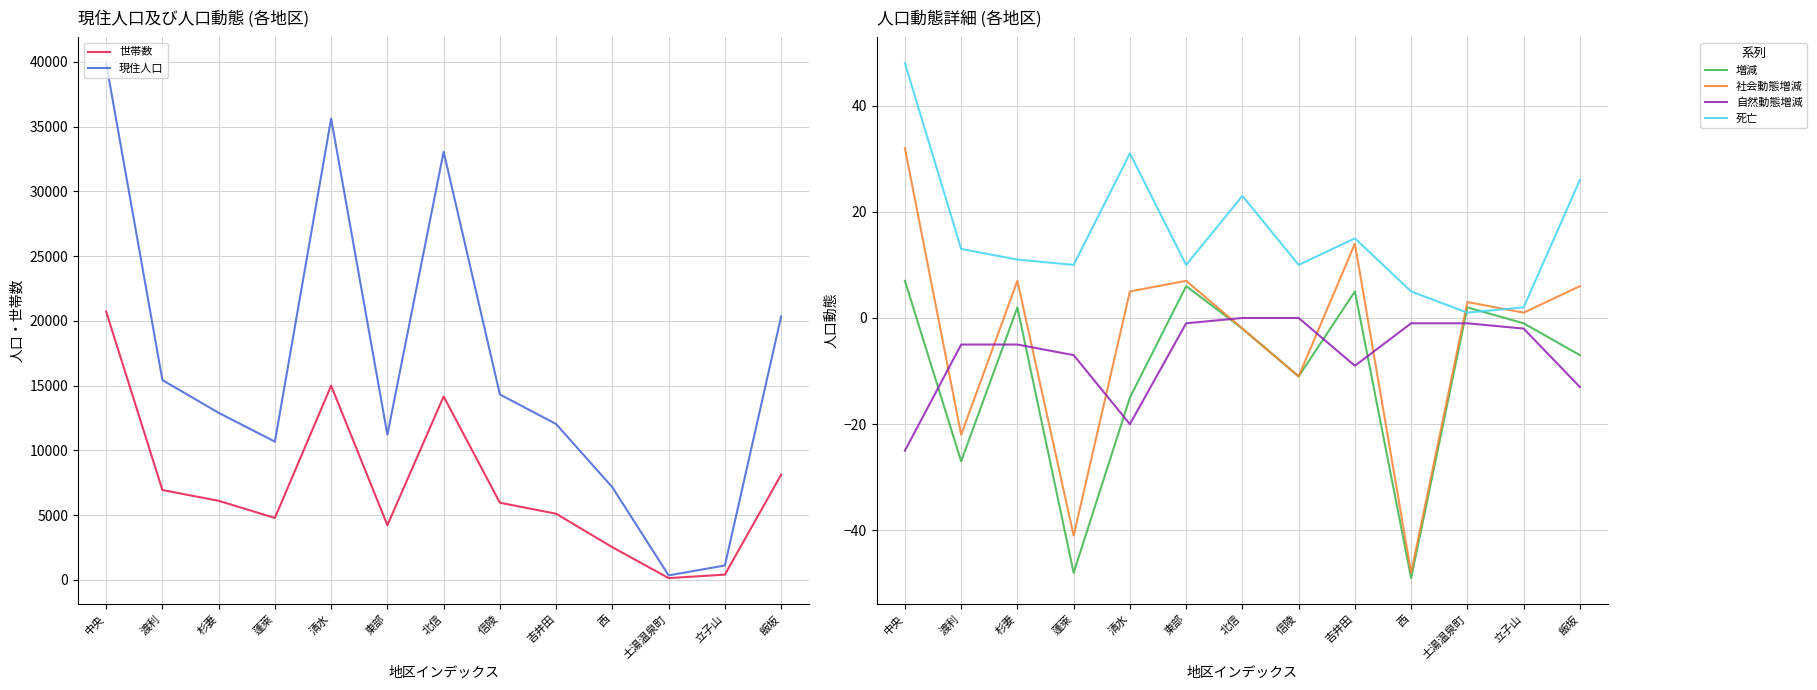

What is the lowest value of the 増減 series?

-49